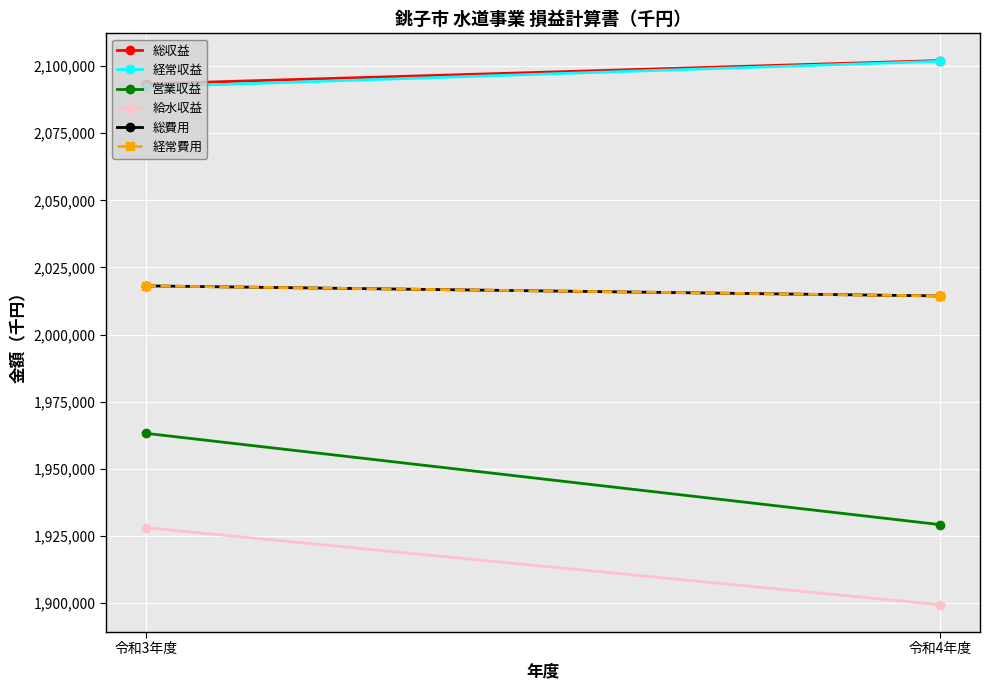

What position from the left is 令和4年度?

2